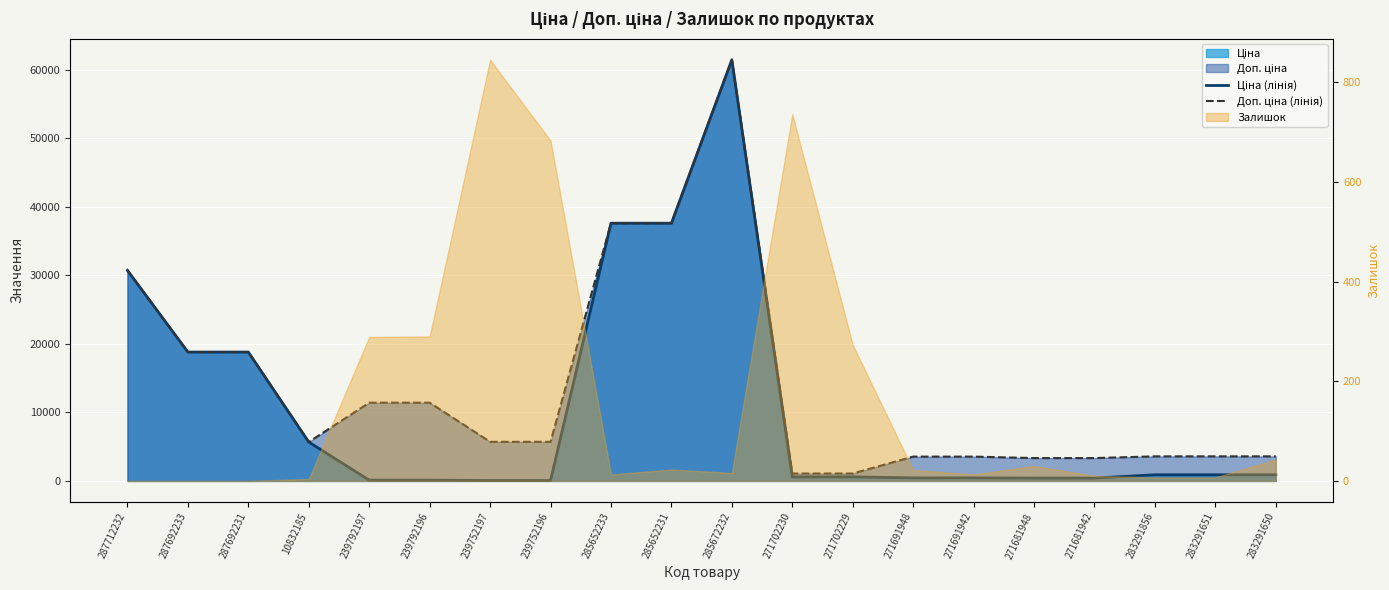

The value of Доп. ціна (лінія) at 271681948 is 3332.5. True or false?

True